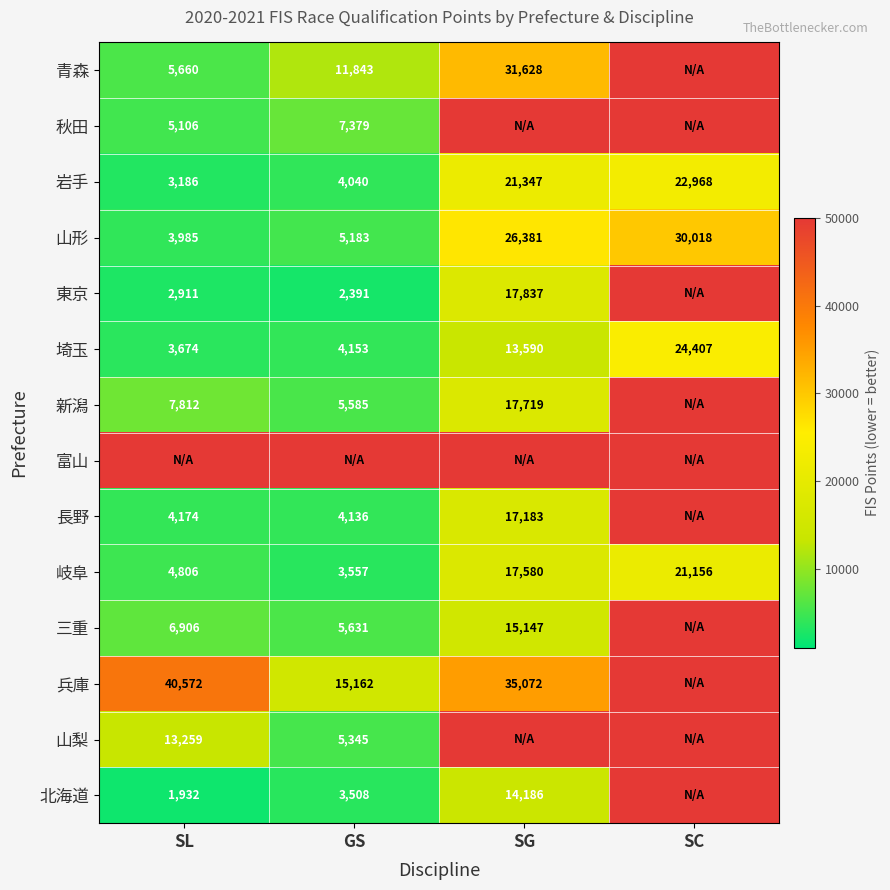

Which category has the highest value in the 山形 series?

SC